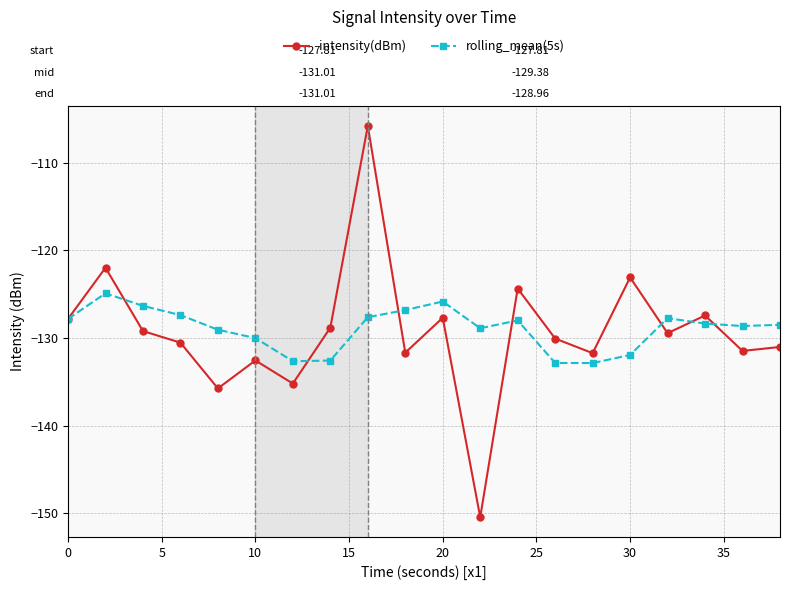

Rank the series by their maximum value, from highest to lowest.

intensity(dBm), rolling_mean(5s)